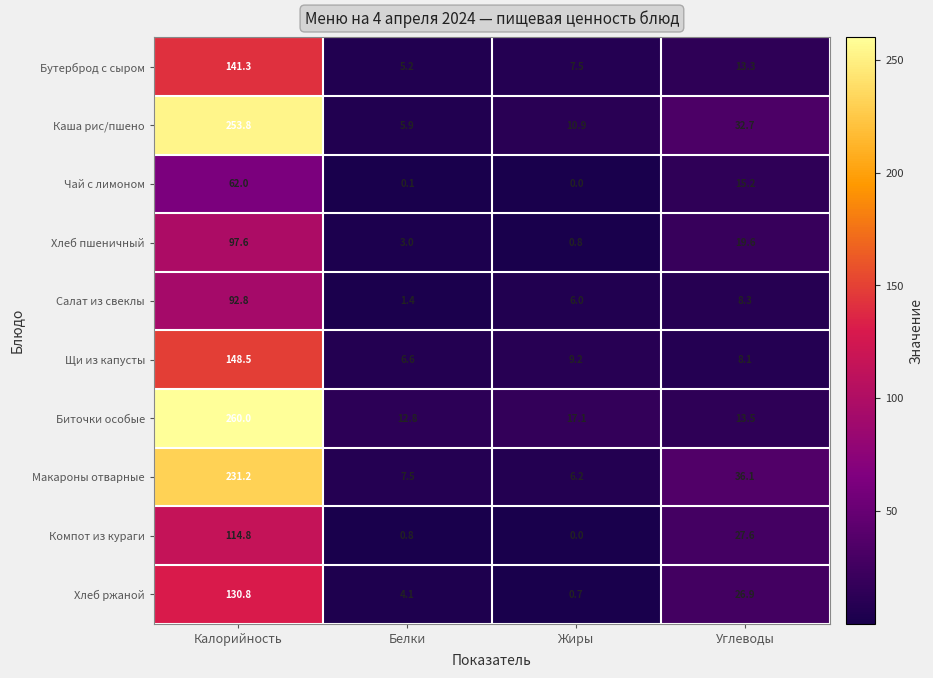

At which category is the sum across all series the highest?

Калорийность